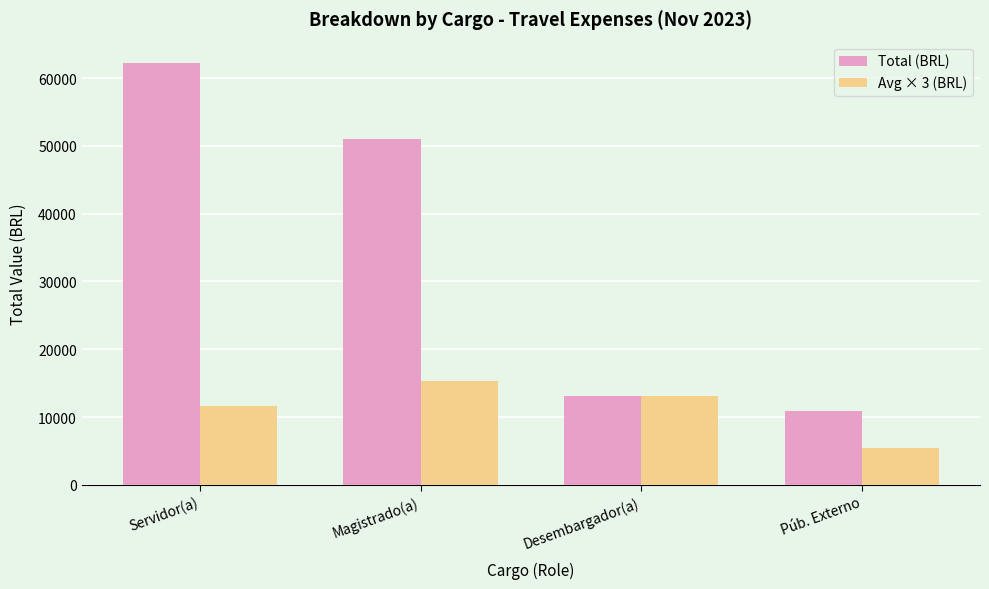

What is the label of the 3rd bar from the left?

Desembargador(a)